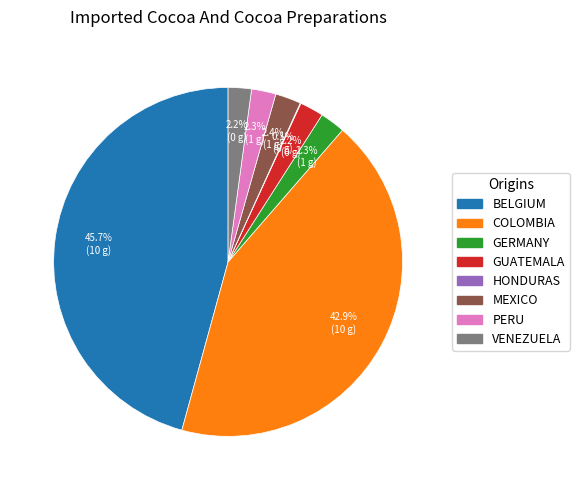

Is there any slice that represents more than half of the pie?

No